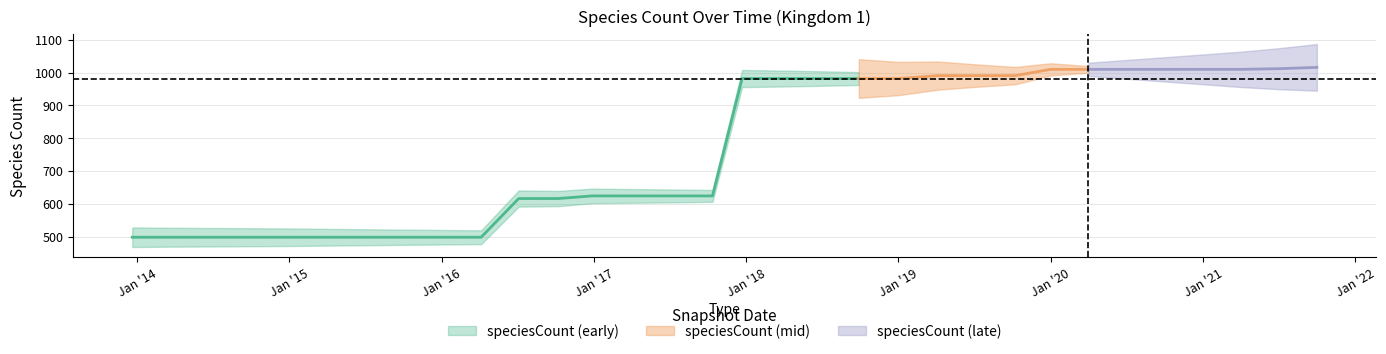

Which has a higher value, 2019-01-01 or 2017-12-22?

2019-01-01